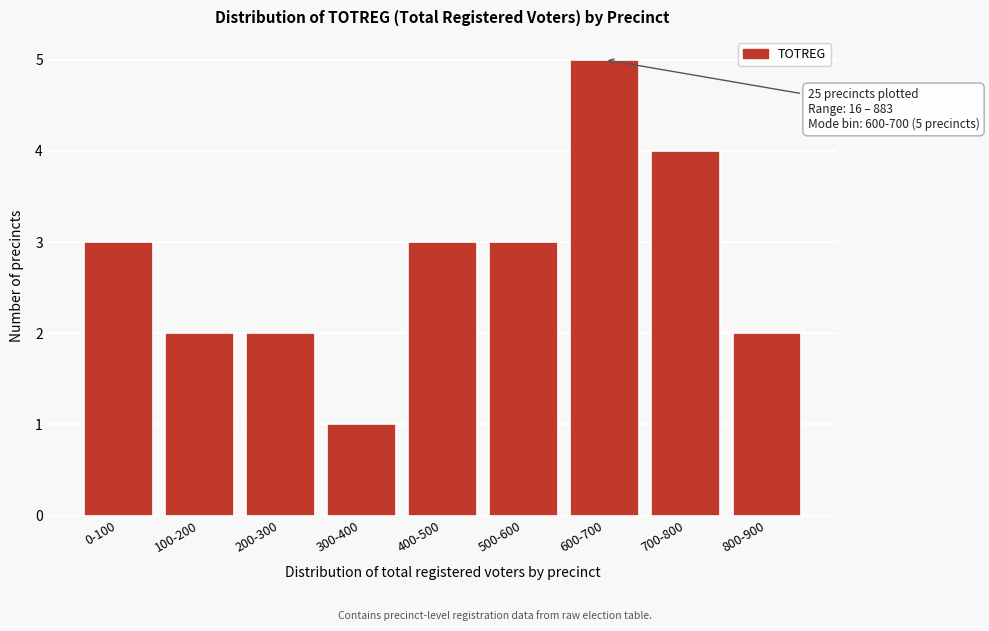

Reading right to left, extract all data points from this chart.

800-900=2	700-800=4	600-700=5	500-600=3	400-500=3	300-400=1	200-300=2	100-200=2	0-100=3